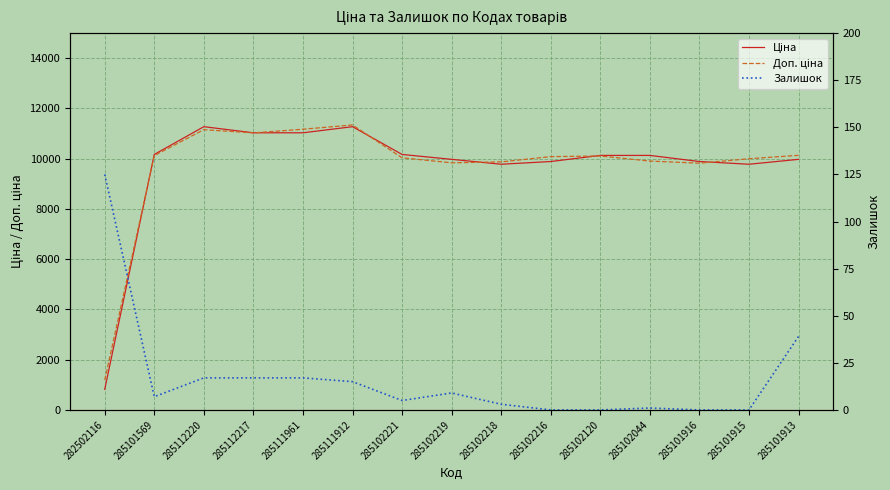

What is the maximum value for Залишок?

125.0